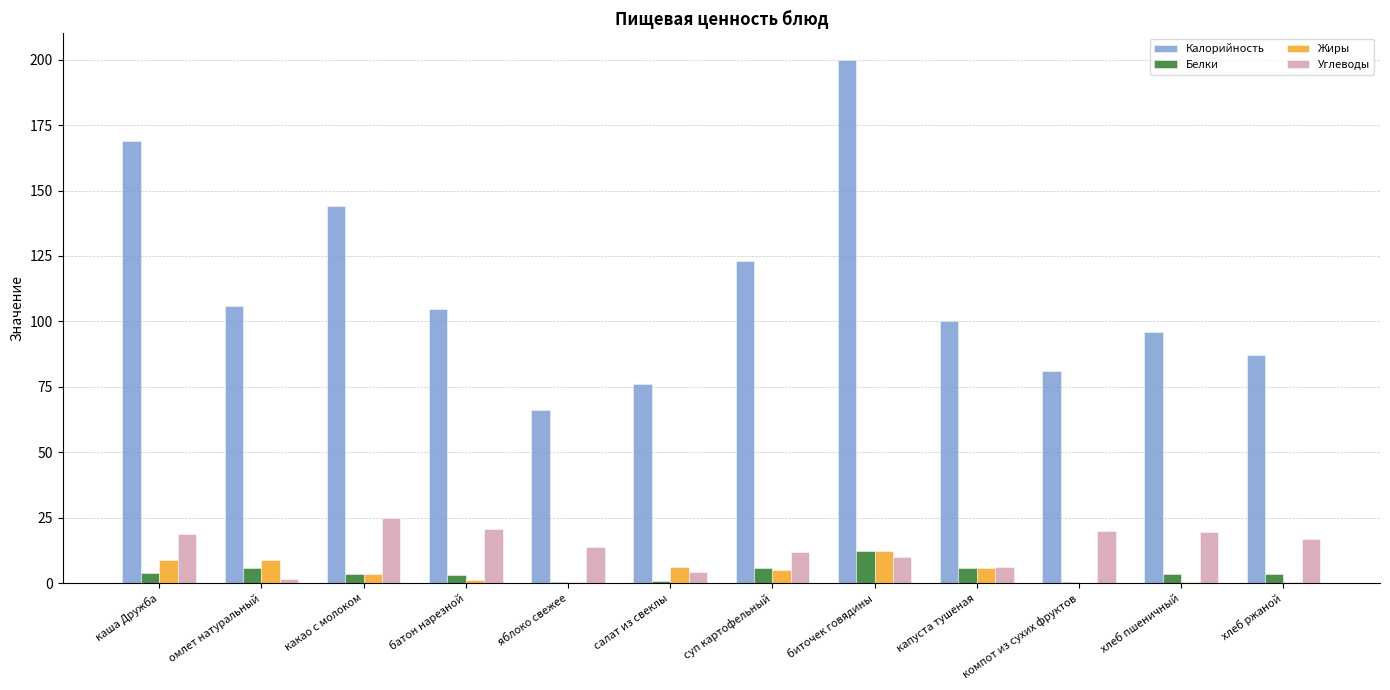

Does the chart contain stacked bars?

No